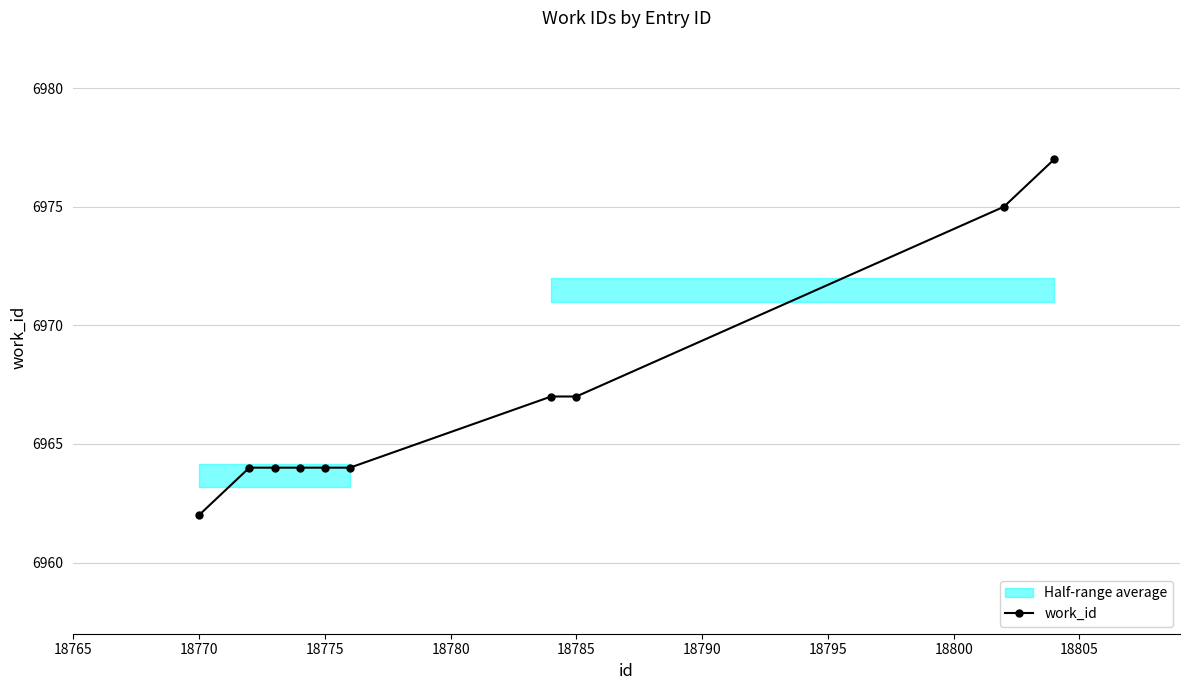

True or false: the data shows 3962 at 18805.

False